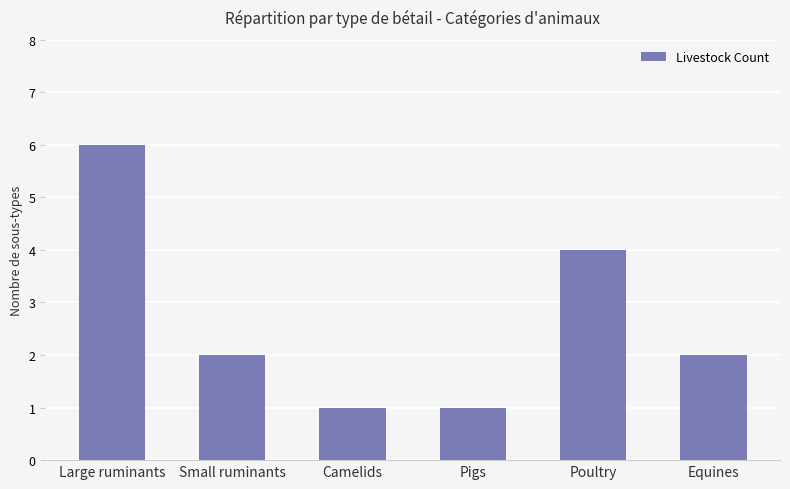

What is the ratio of the value at Poultry to the value at Equines?

2.0